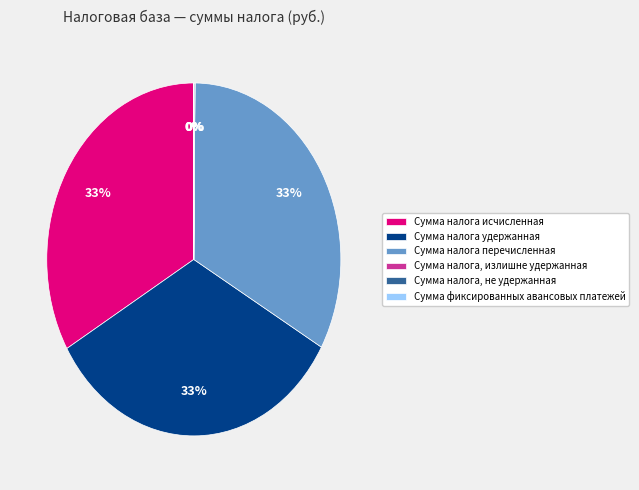

What is the ratio of the value at Сумма налога удержанная to the value at Сумма налога исчисленная?

1.0